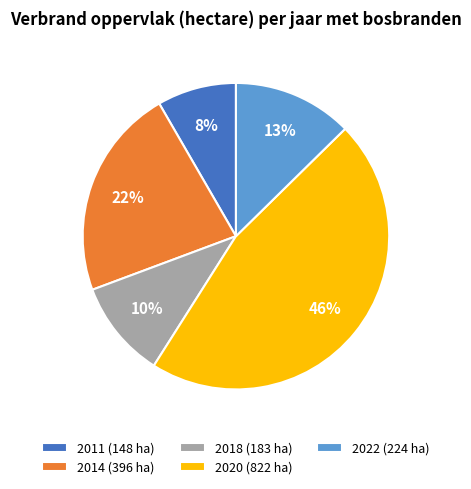

To the nearest percent, what portion does 2018 represent?

10%